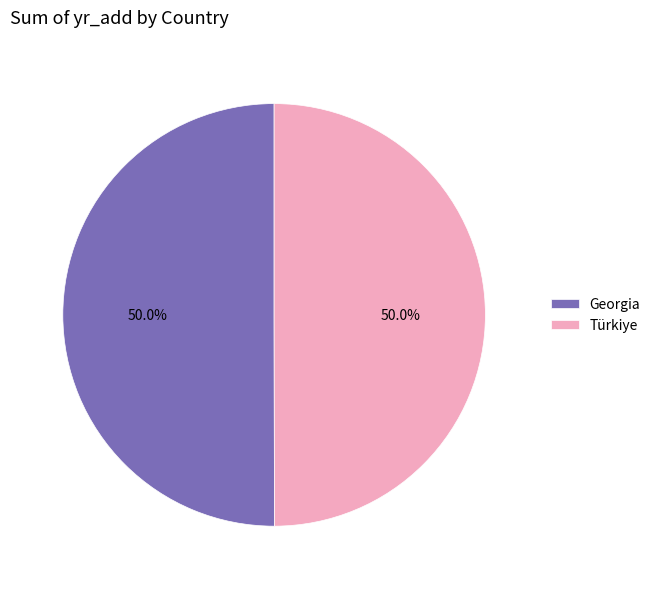

How much of the chart is everything except Georgia?

50.0%